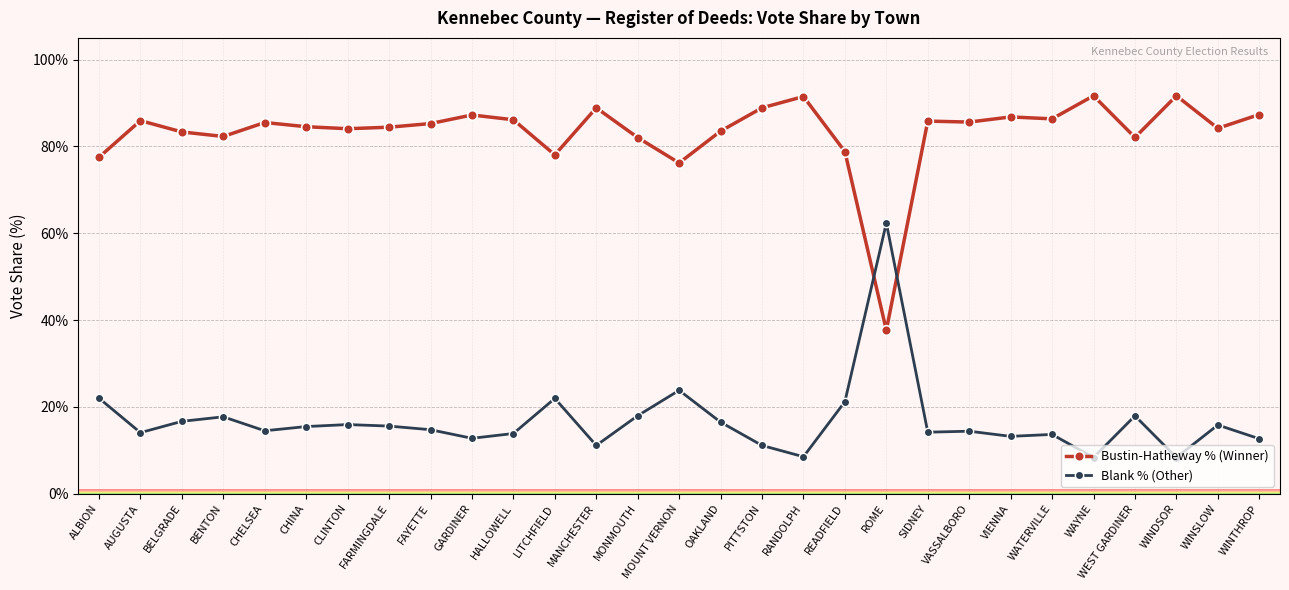

What is the value of the Blank % (Other) point at the 17th from the left?

11.1